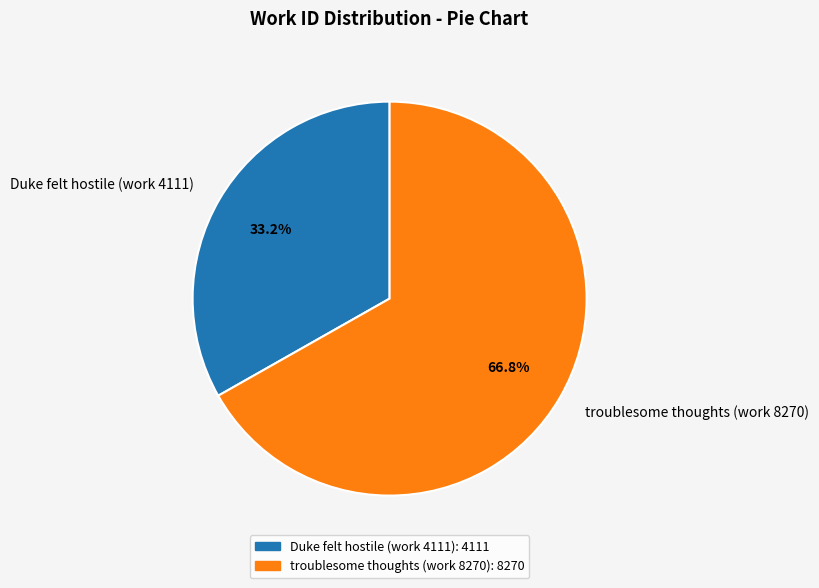

Count the number of slices in the pie.

2